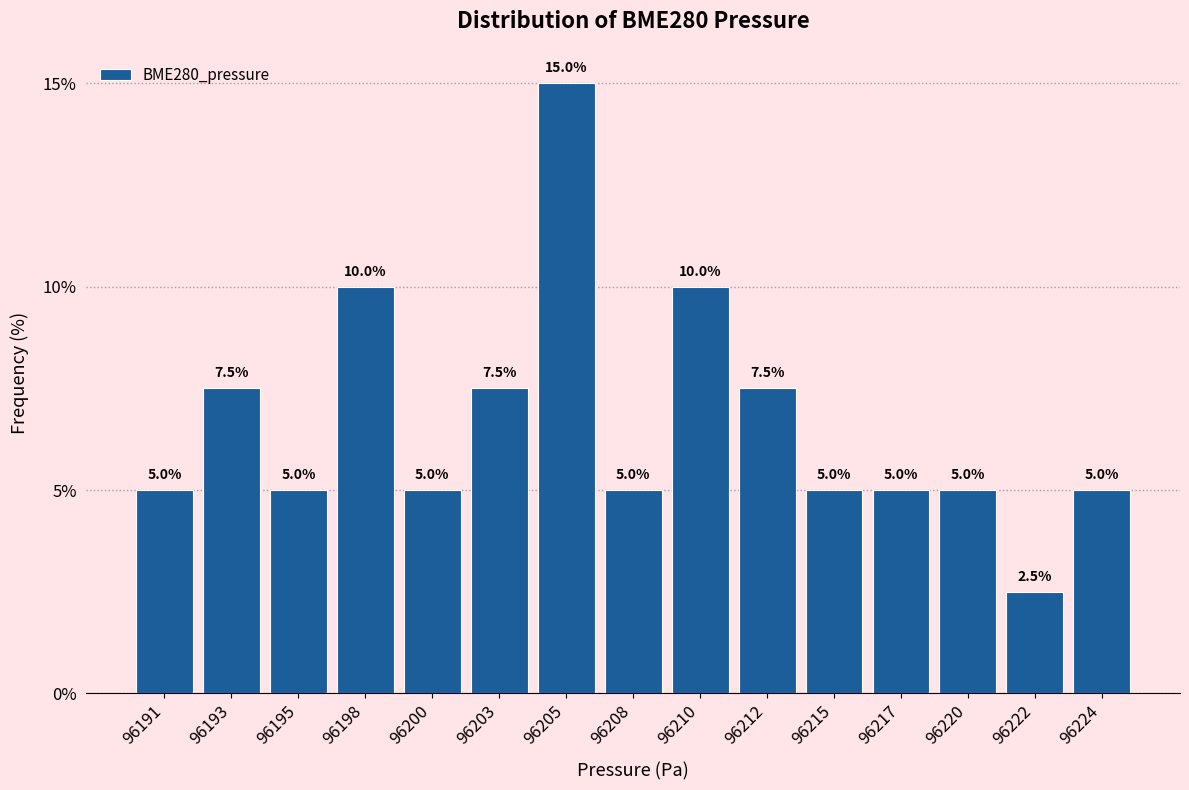

Reading right to left, list all the values displayed in this chart.

96224=5.0	96222=2.5	96220=5.0	96217=5.0	96215=5.0	96212=7.5	96210=10.0	96208=5.0	96205=15.0	96203=7.5	96200=5.0	96198=10.0	96195=5.0	96193=7.5	96191=5.0